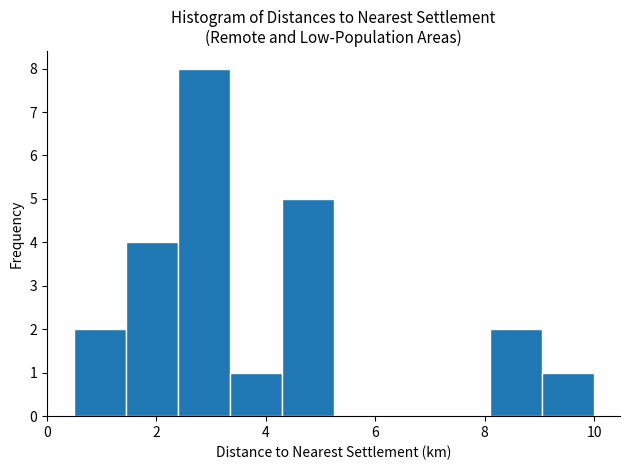

Which range on the x-axis has the tallest bar?

2.40 to 3.35